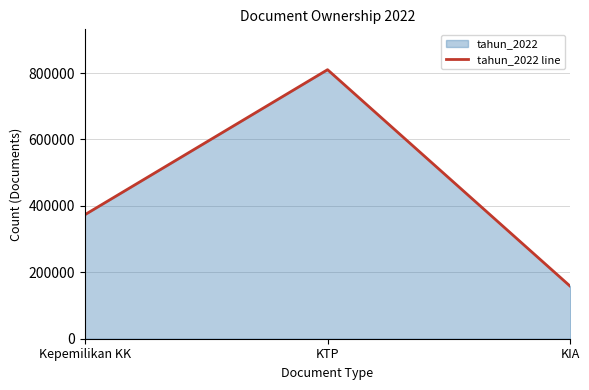

Where does the data first go above 373261?

KTP